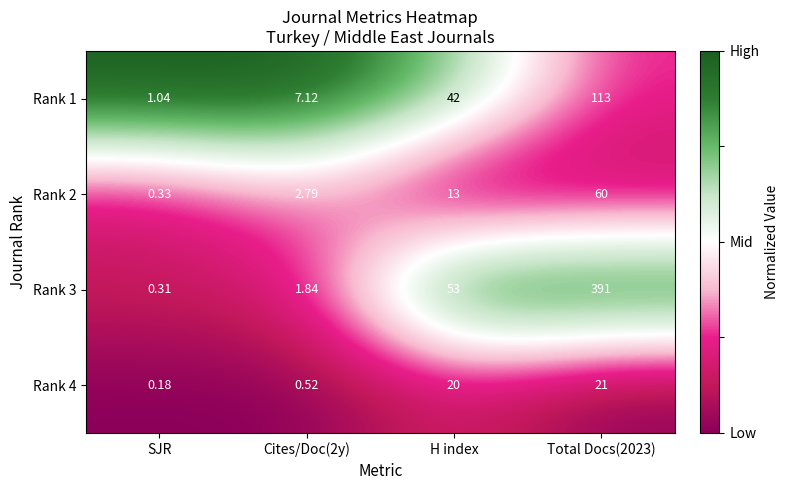

Which category has the lowest value in the Rank 4 series?

SJR